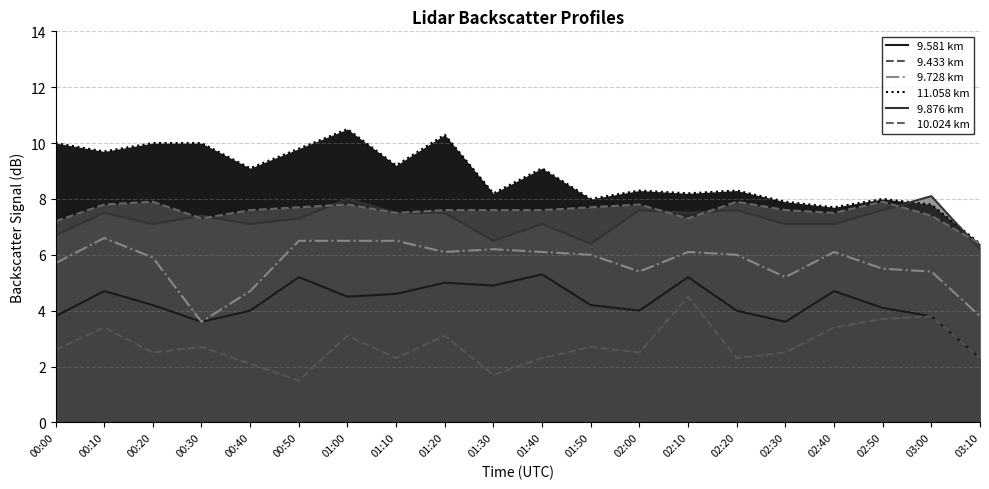

What is the value of the  10.024 point at the 2nd from the left?

7.8